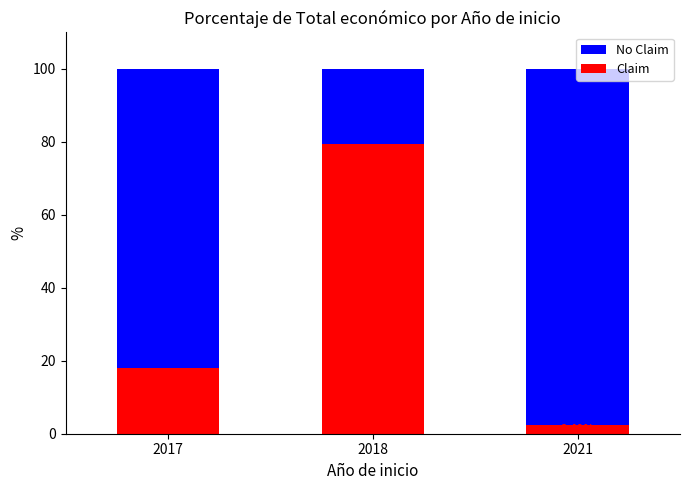

What is the minimum value for Claim?

2.5